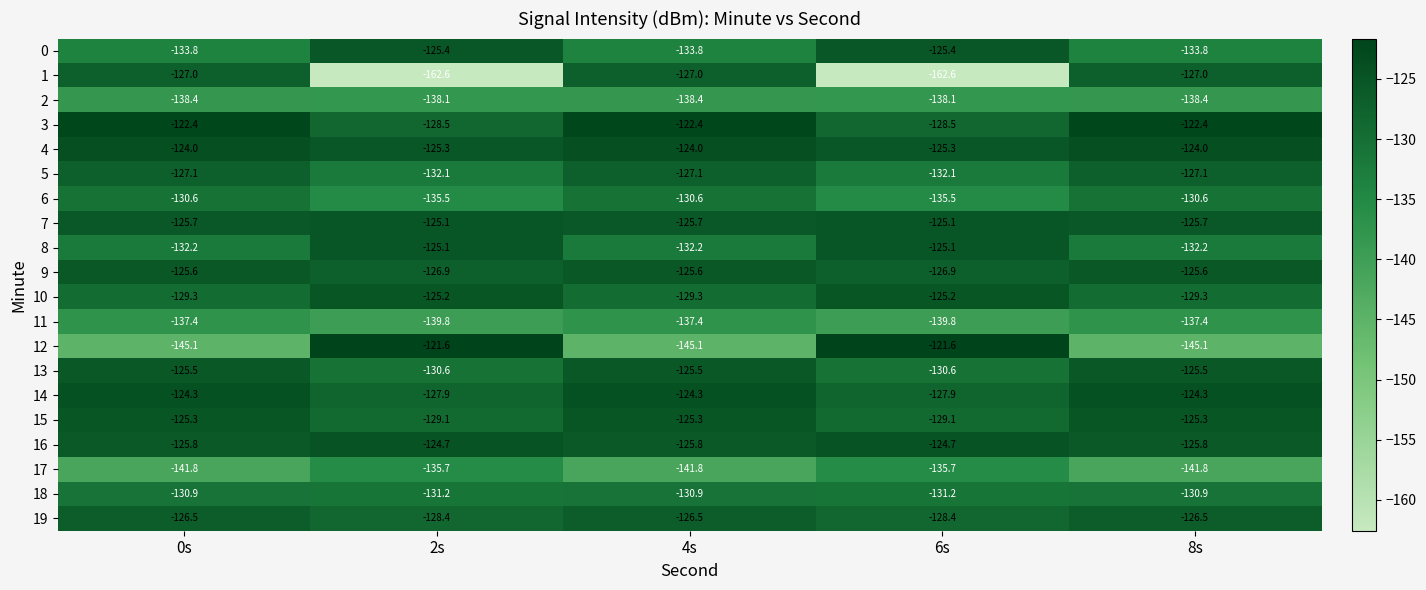

What is the difference between the maximum and minimum values in the 0 series?

8.4